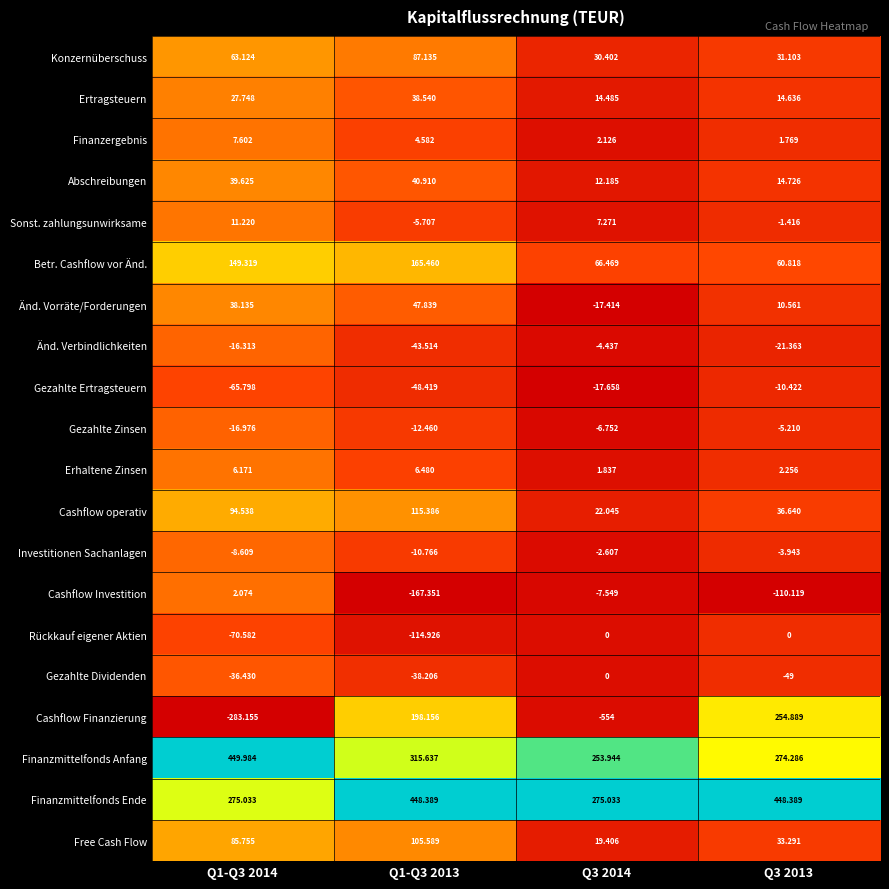

At Q1-Q3 2013, list the series in order from smallest to largest.

Cashflow Investition, Rückkauf eigener Aktien, Gezahlte Ertragsteuern, Änd. Verbindlichkeiten, Gezahlte Dividenden, Gezahlte Zinsen, Investitionen Sachanlagen, Sonst. zahlungsunwirksame, Finanzergebnis, Erhaltene Zinsen, Ertragsteuern, Abschreibungen, Änd. Vorräte/Forderungen, Konzernüberschuss, Free Cash Flow, Cashflow operativ, Betr. Cashflow vor Änd., Cashflow Finanzierung, Finanzmittelfonds Anfang, Finanzmittelfonds Ende